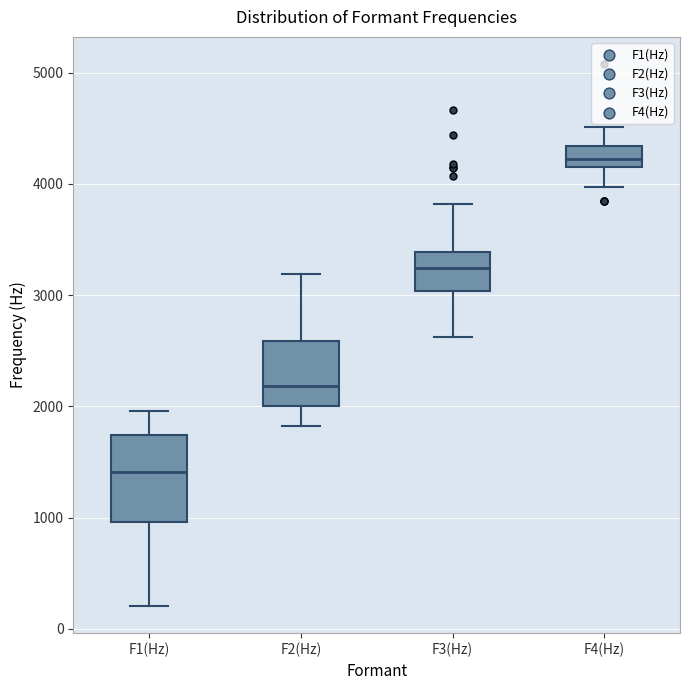

Reading left to right, transcribe this box plot: for each box, give where its median line is, the range the box spans, and where its two whiskers end, as read against the y-axis. The values are not printed on the chart, so give them approximately, as read against the axis.

F1(Hz): median 1400, box 1000 to 1700, whiskers 200 to 2000
F2(Hz): median 2200, box 2000 to 2600, whiskers 1800 to 3200
F3(Hz): median 3200, box 3000 to 3400, whiskers 2600 to 3800
F4(Hz): median 4200 (inside the box), box 4200 to 4300, whiskers 4000 to 4500